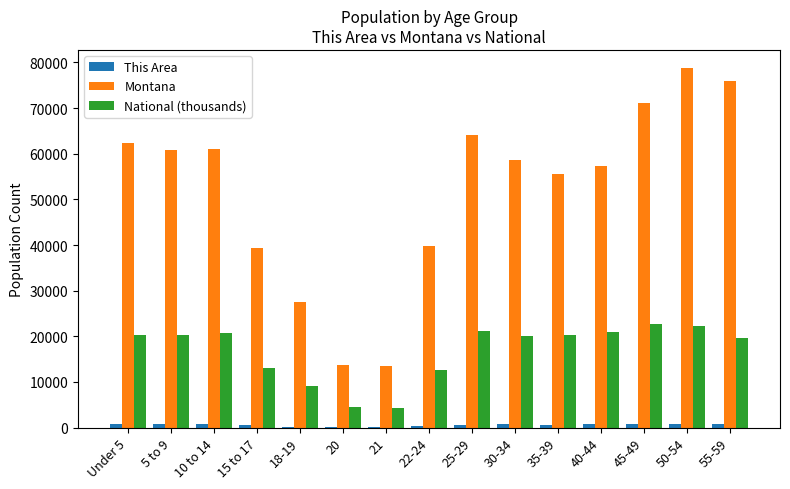

How many groups of bars are there?

15